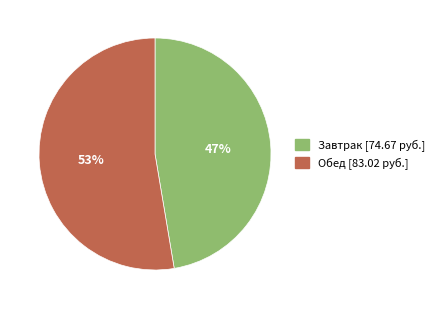

Combined, do Завтрак and Обед account for over 50%?

Yes